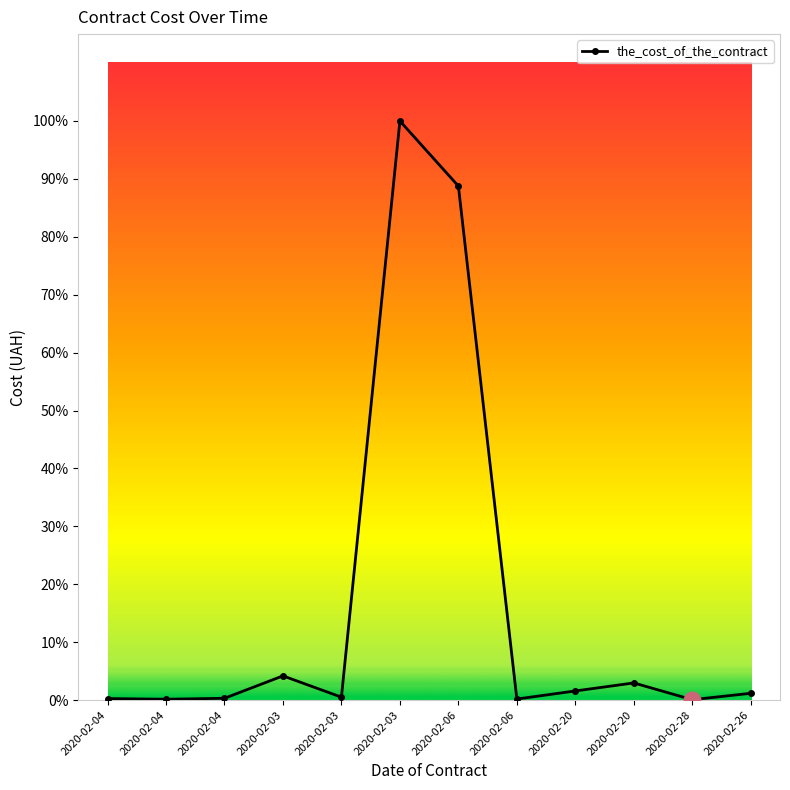

What is the label of the 2nd point from the left?

2020-02-04